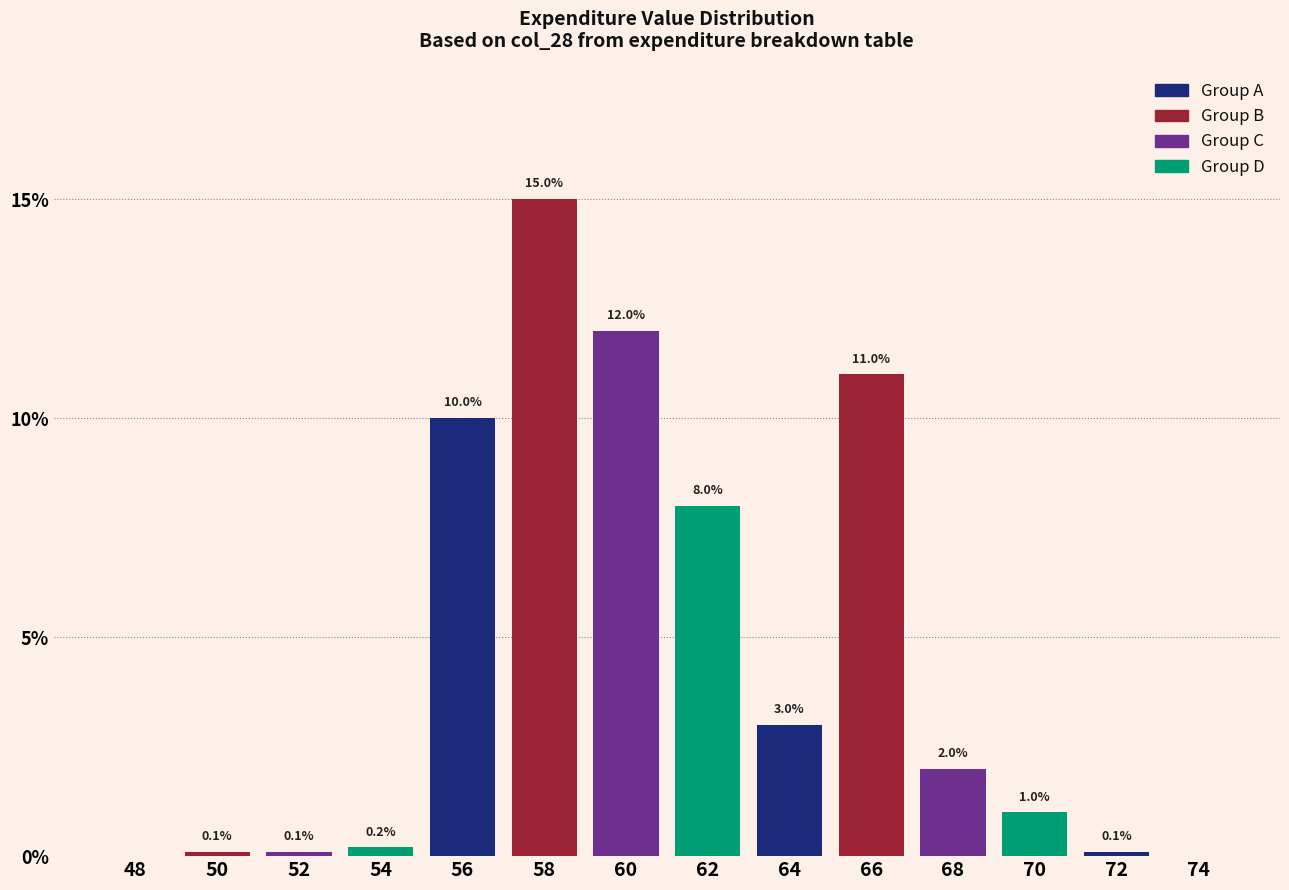

Reading left to right, list all the values displayed in this chart.

48=0.0	50=0.1	52=0.1	54=0.2	56=10.0	58=15.0	60=12.0	62=8.0	64=3.0	66=11.0	68=2.0	70=1.0	72=0.1	74=0.0